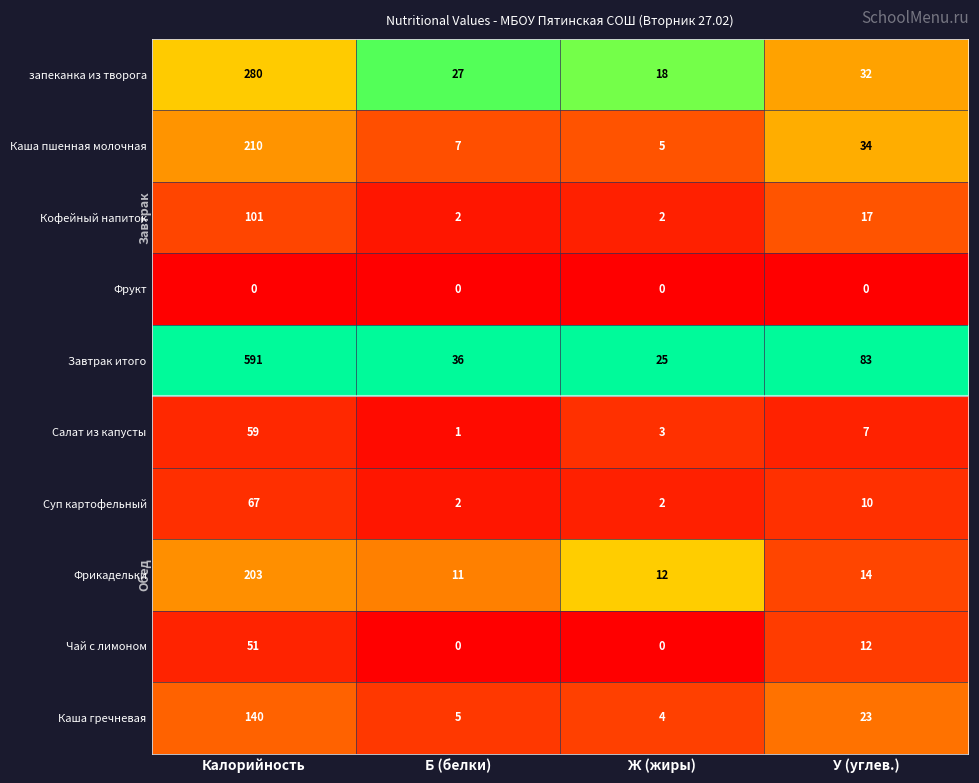

At which category does the chart reach its peak across all series?

Калорийность